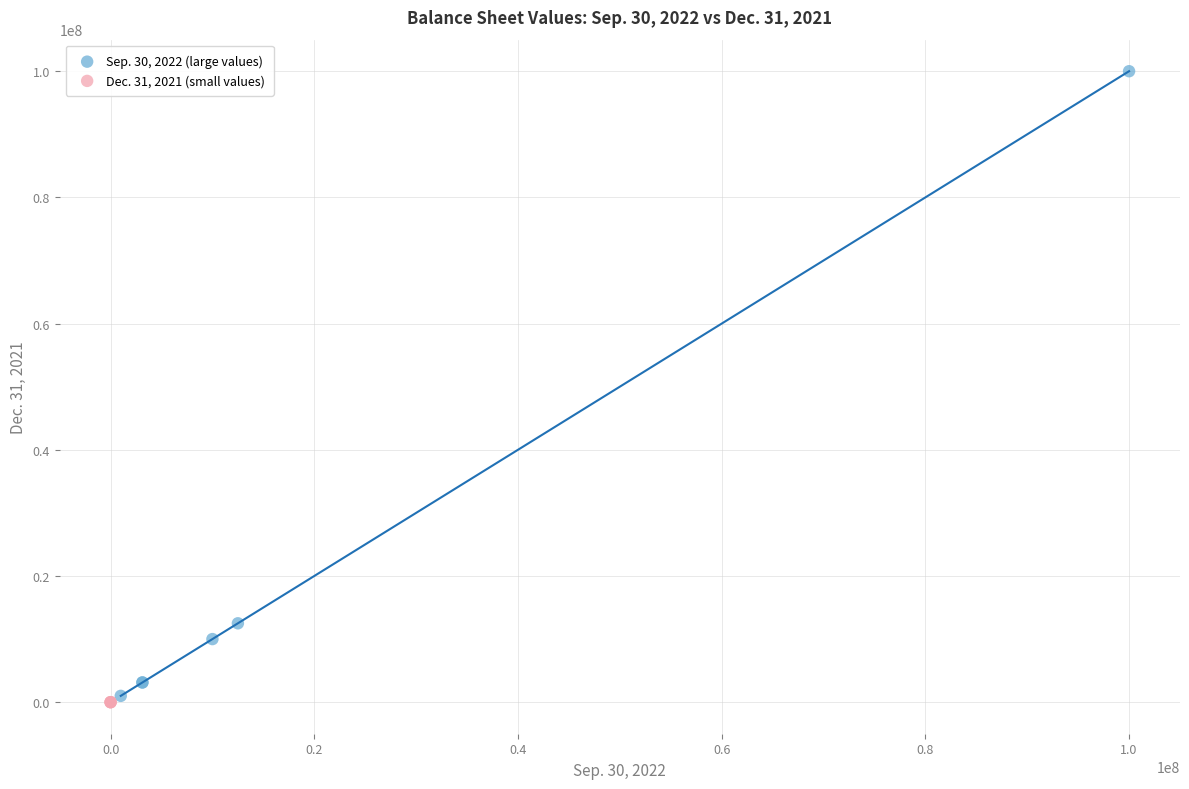

Which series contains the highest Y value?

Sep. 30, 2022 (large values)